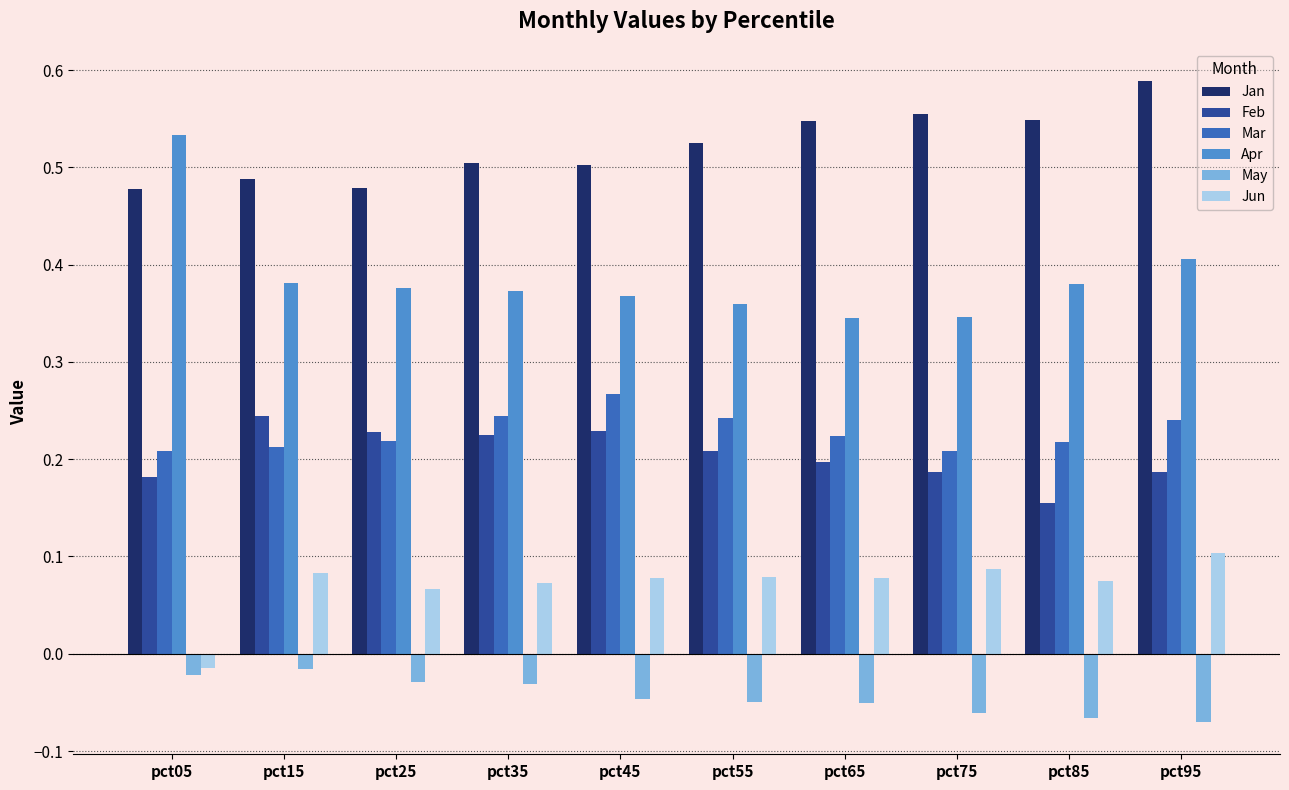

At which label is Feb closest to 0?

pct85